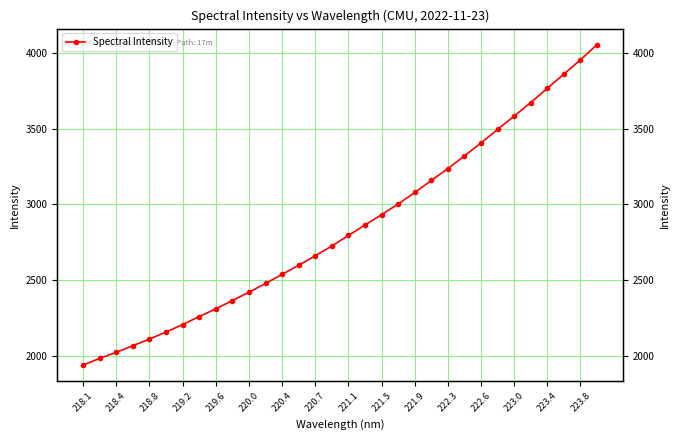

True or false: the data shows 1137.0 at 221.9.

False